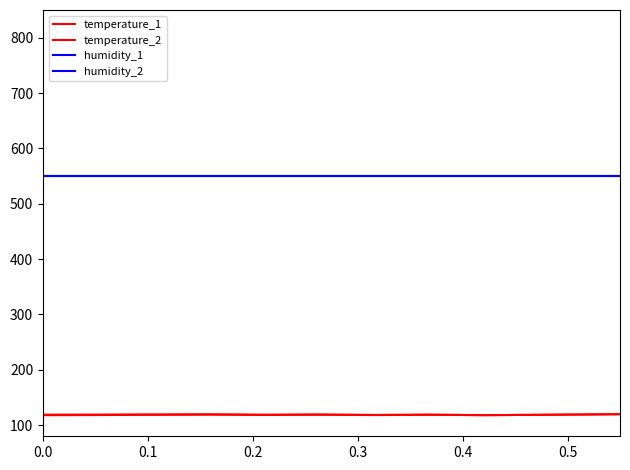

Which series has the largest range (max minus min)?

temperature_2